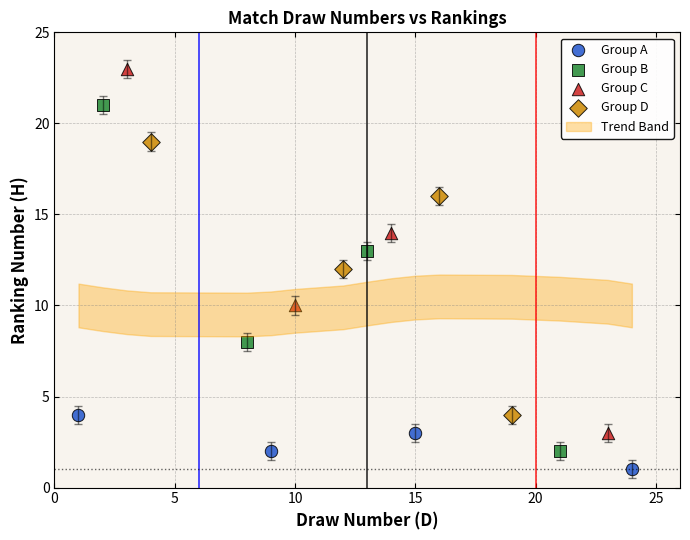

Which series reaches the maximum Y coordinate?

Group C